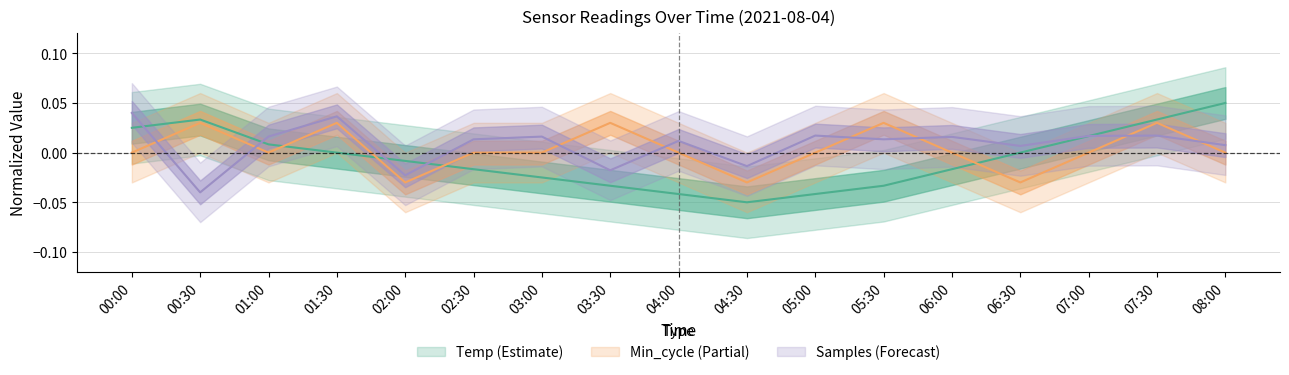

What is the label of the 9th point from the right?

04:00